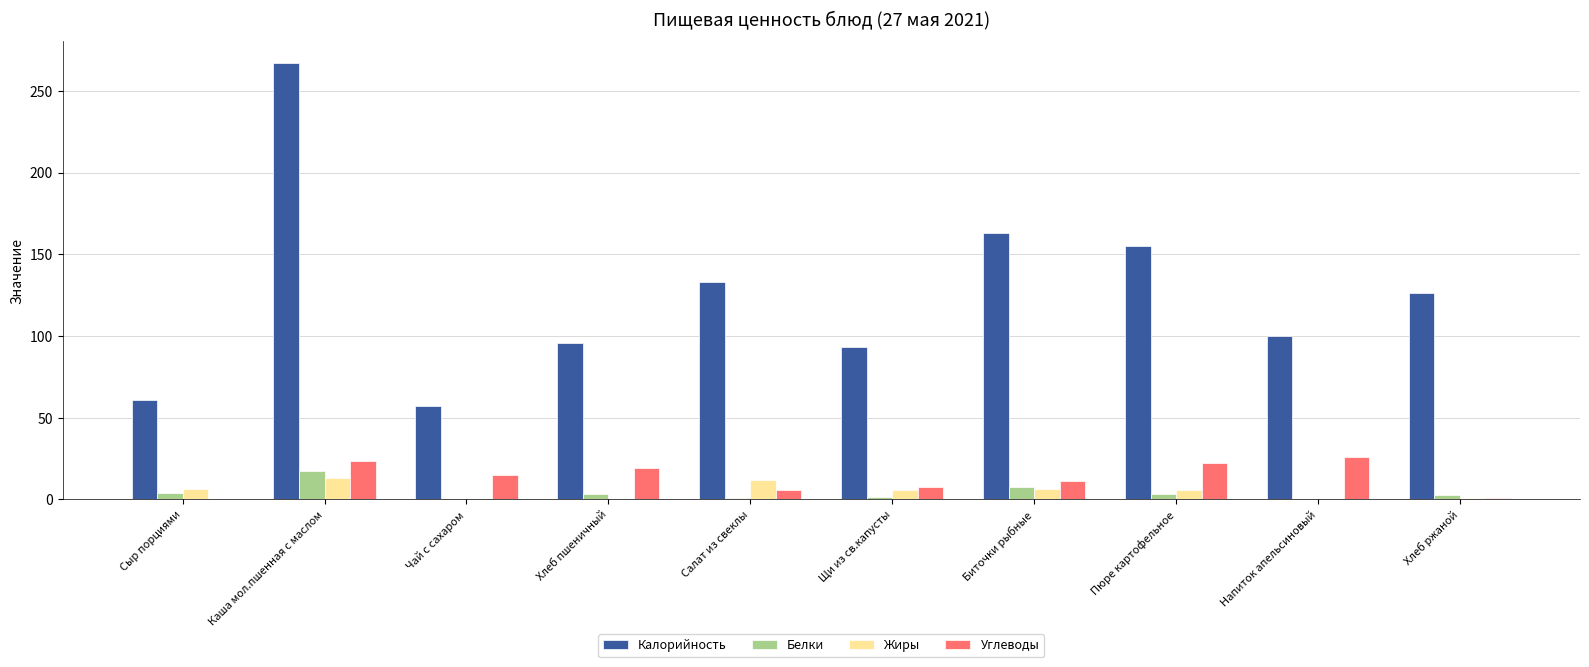

Which series has the largest total across all categories?

Калорийность